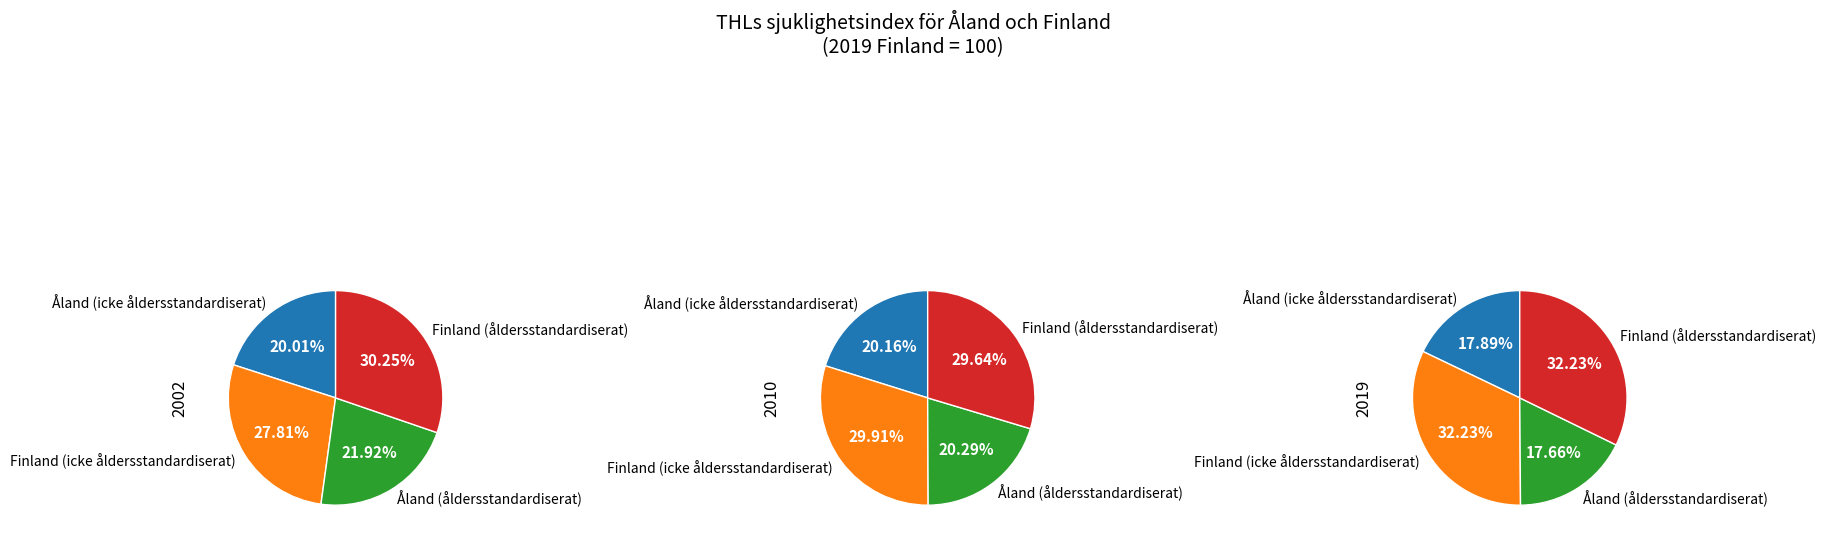

Which slice is the smallest?

2019